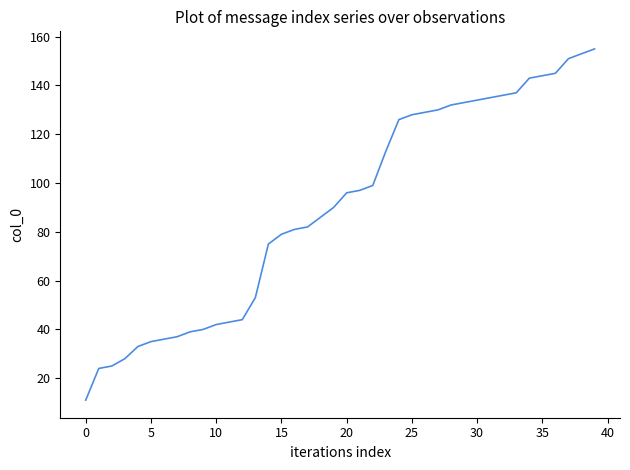

What is the smallest value displayed?

11